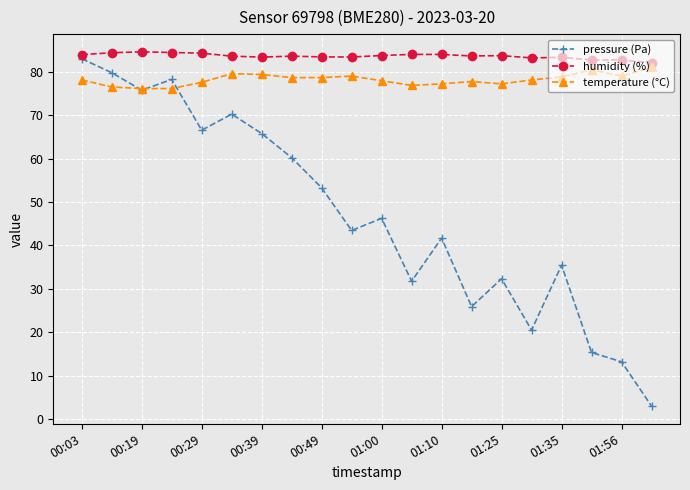

What is the value of the humidity (%) point at the 6th from the left?

83.6